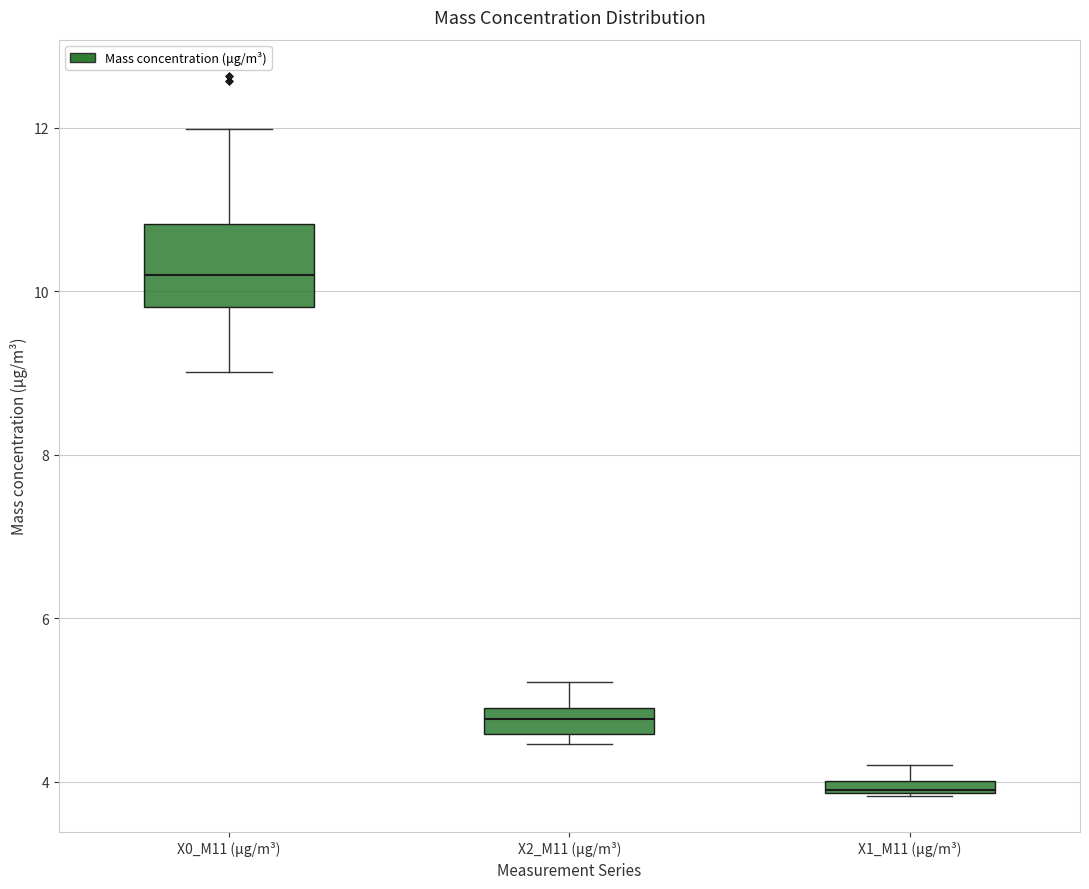

Where is the lower edge of the box for X2_M11 (μg/m³) on the y-axis? The values are not printed on the chart, so give them approximately, as read against the axis.

4.6